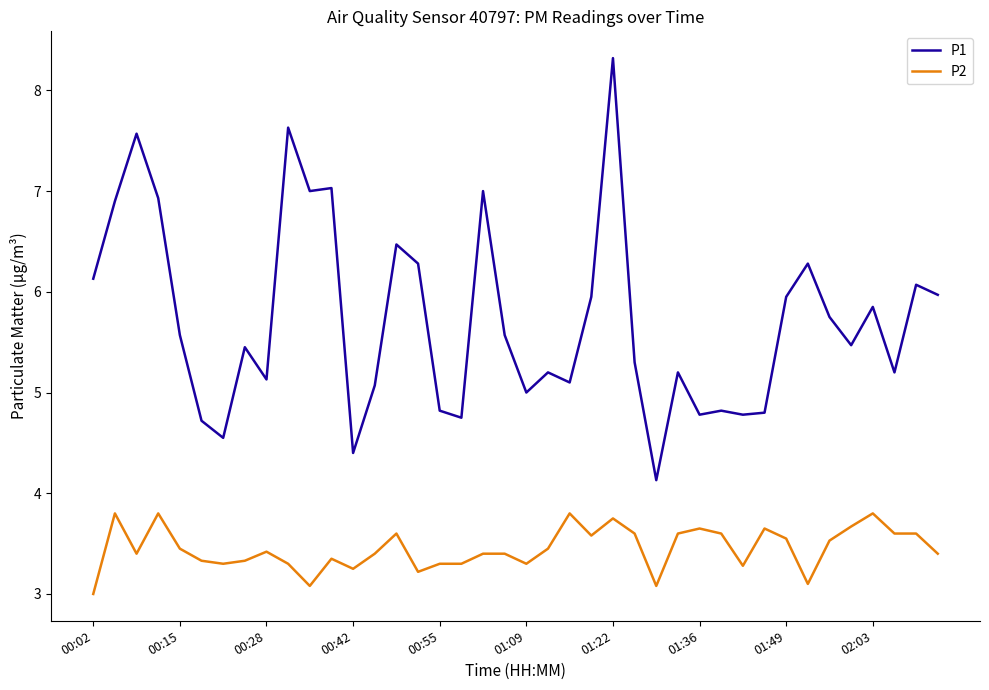

Which series has the largest total across all categories?

P1